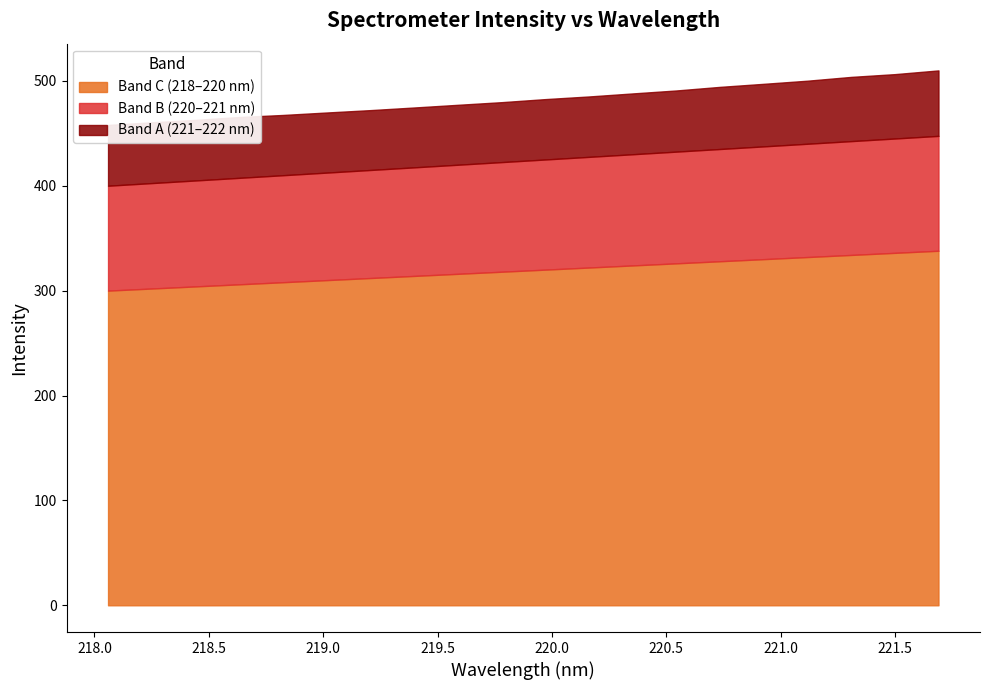

What is the difference between the values at 220.9264 and 218.6332?

31.6